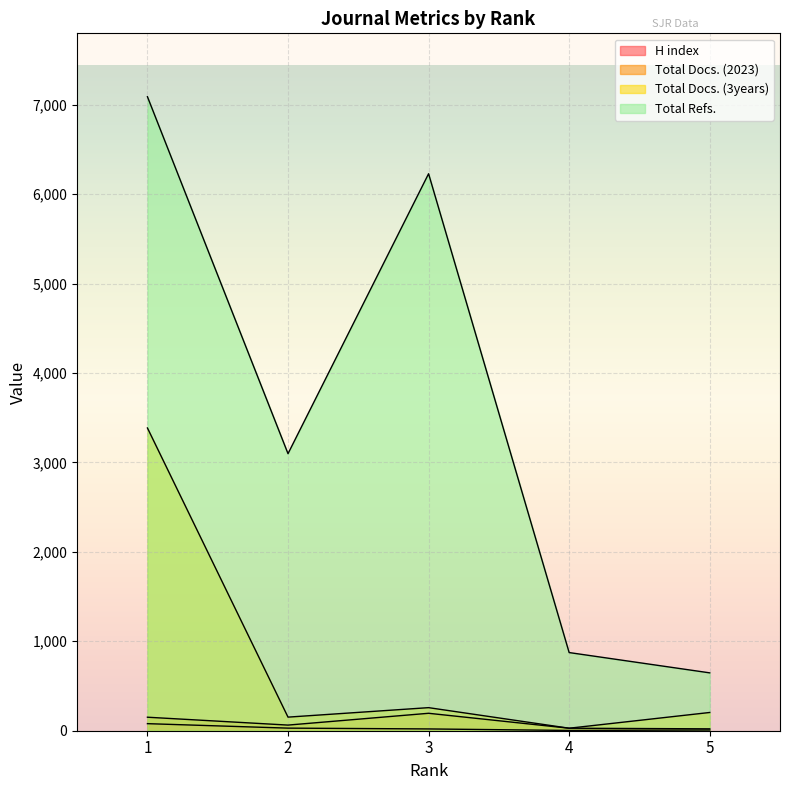

Where is the first local maximum for Total Docs. (2023)?

3